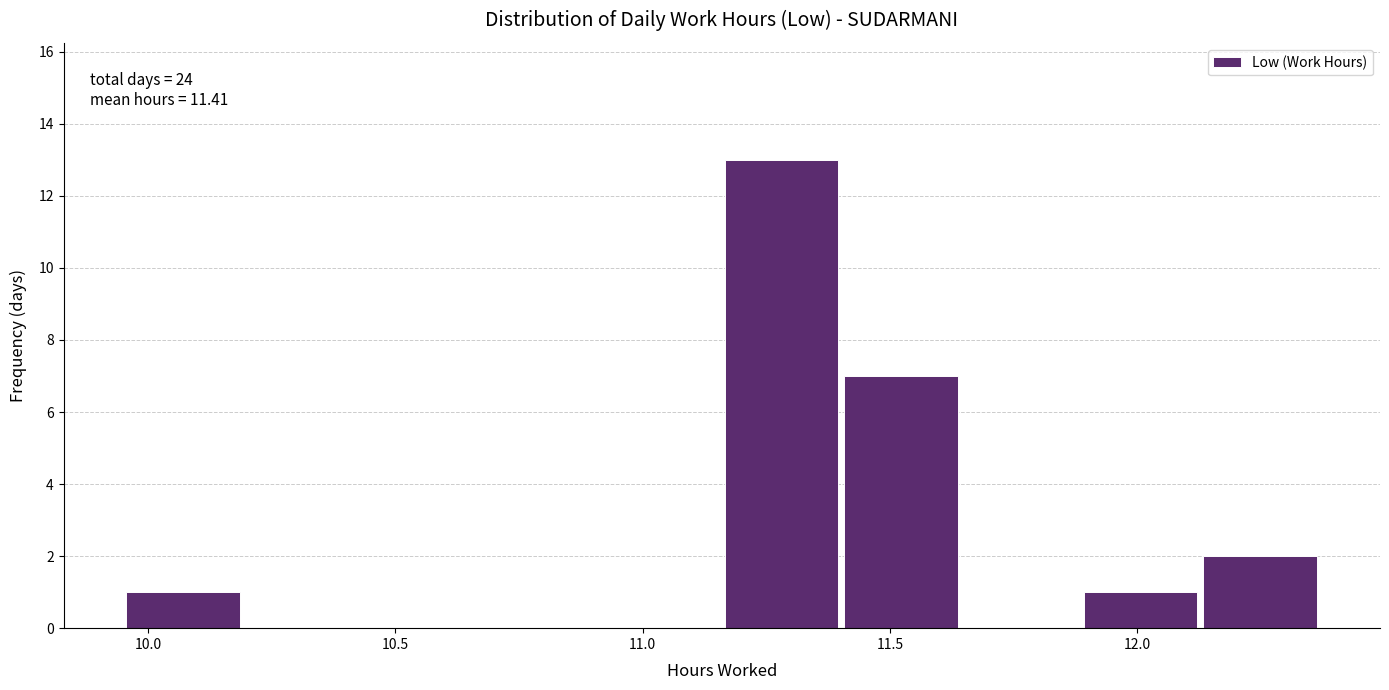

Over which range of the x-axis is the bar tallest?

11.15 to 11.40